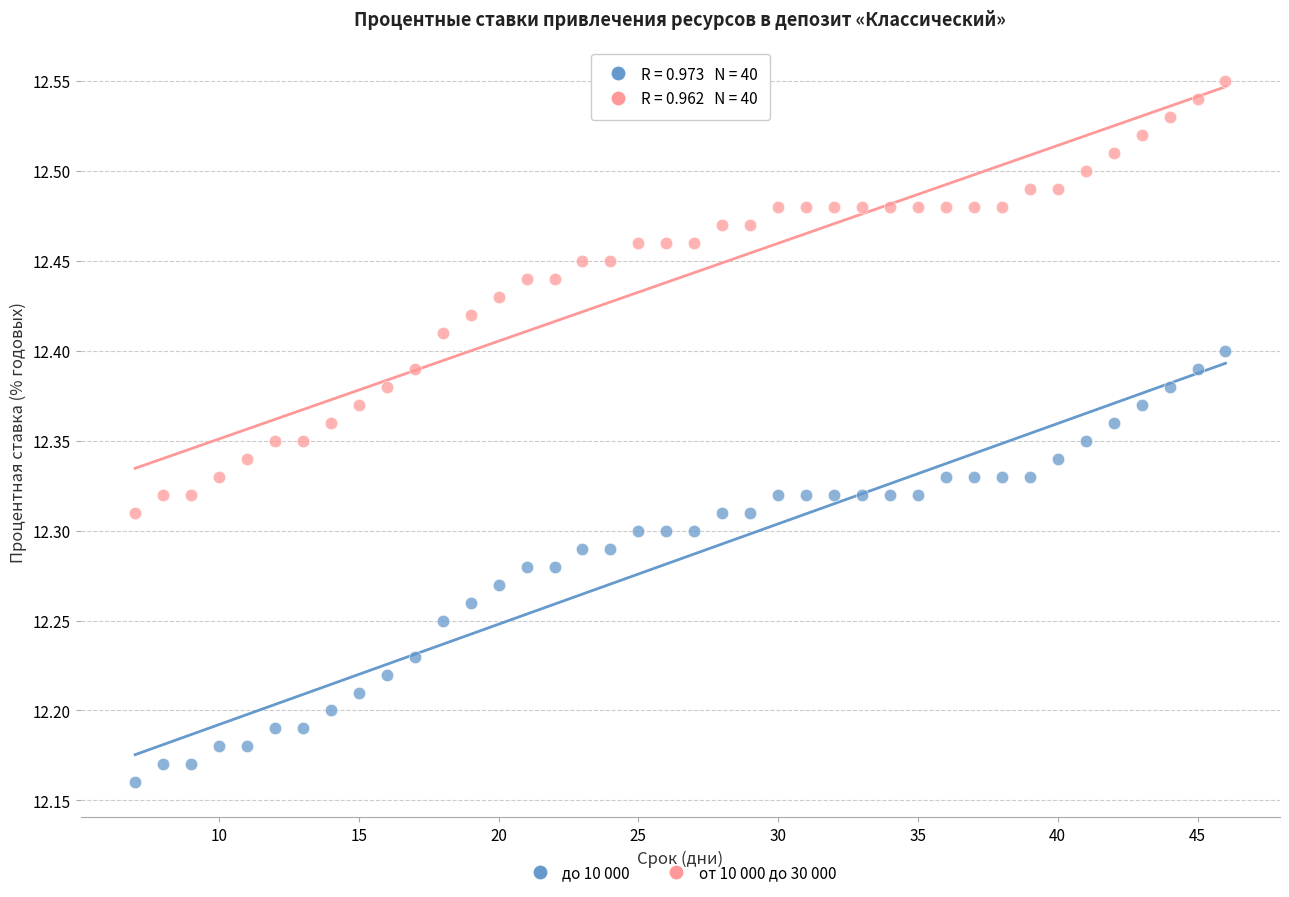

Which series reaches the maximum Y coordinate?

от 10 000 до 30 000